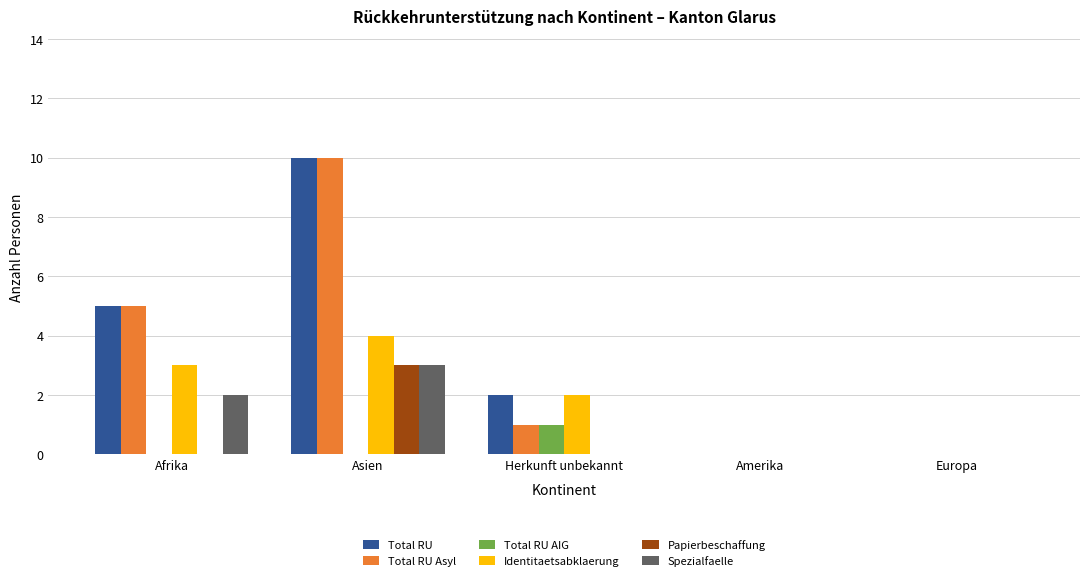

How many categories are shown in the chart?

5